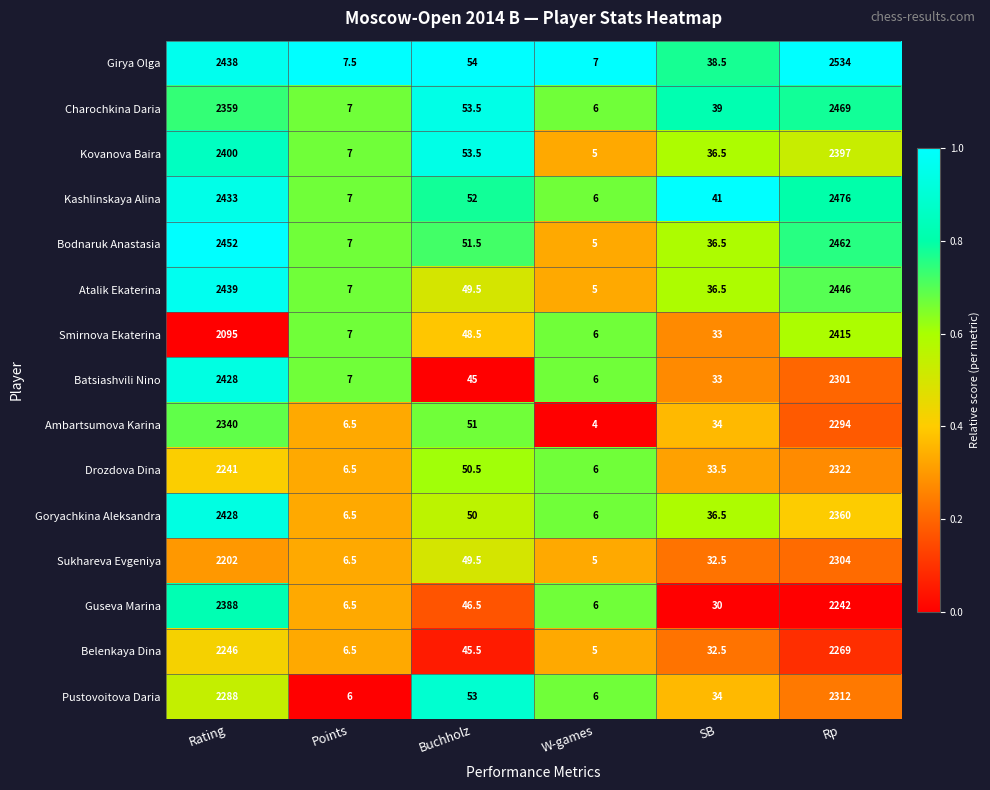

At Rp, list the series in order from smallest to largest.

Guseva Marina, Belenkaya Dina, Ambartsumova Karina, Batsiashvili Nino, Sukhareva Evgeniya, Pustovoitova Daria, Drozdova Dina, Goryachkina Aleksandra, Kovanova Baira, Smirnova Ekaterina, Atalik Ekaterina, Bodnaruk Anastasia, Charochkina Daria, Kashlinskaya Alina, Girya Olga